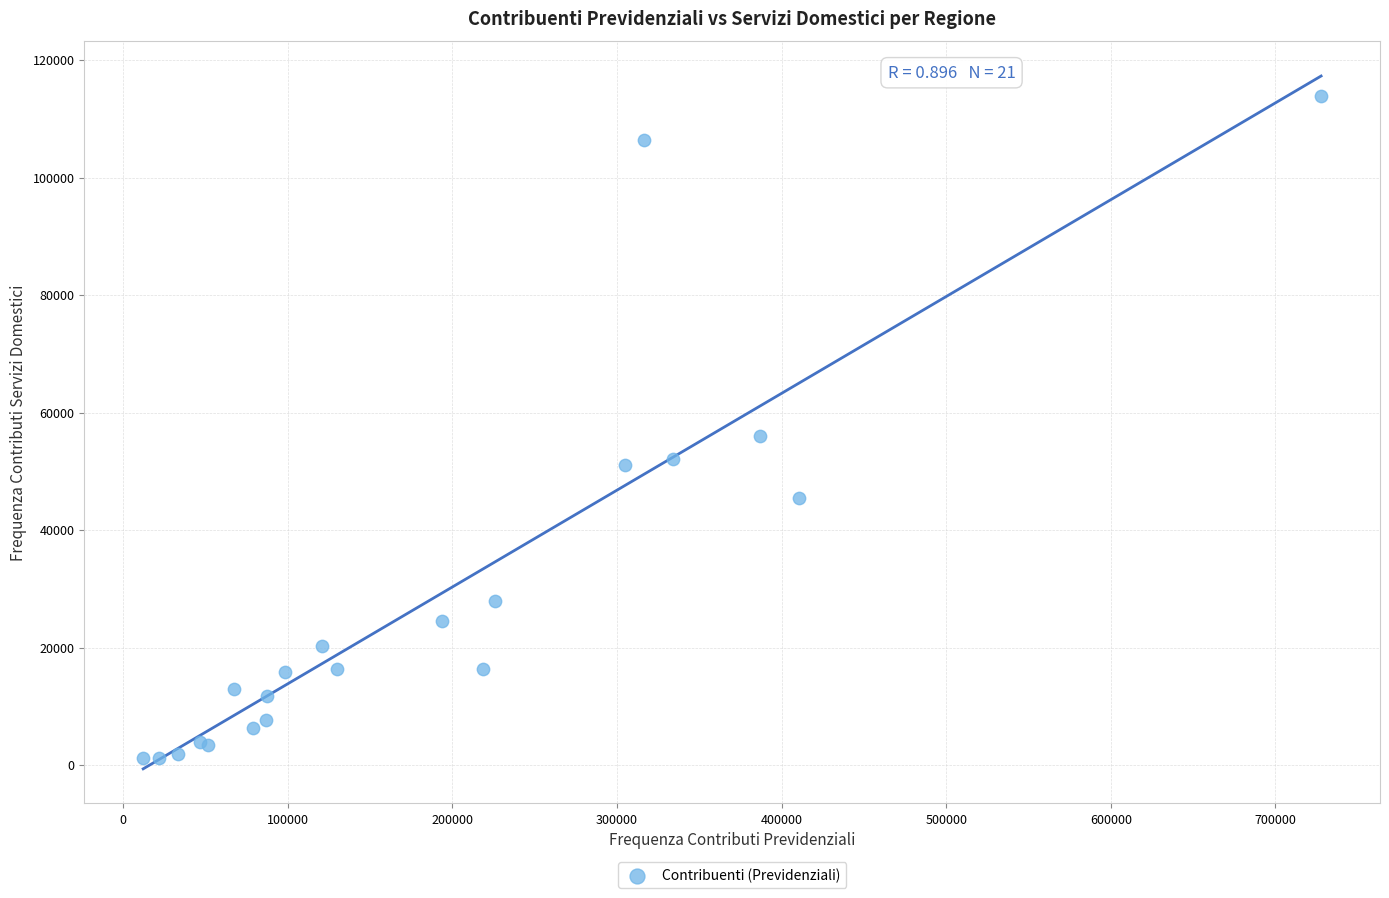

What Y value in the scatter plot is closest to 57529?

55945